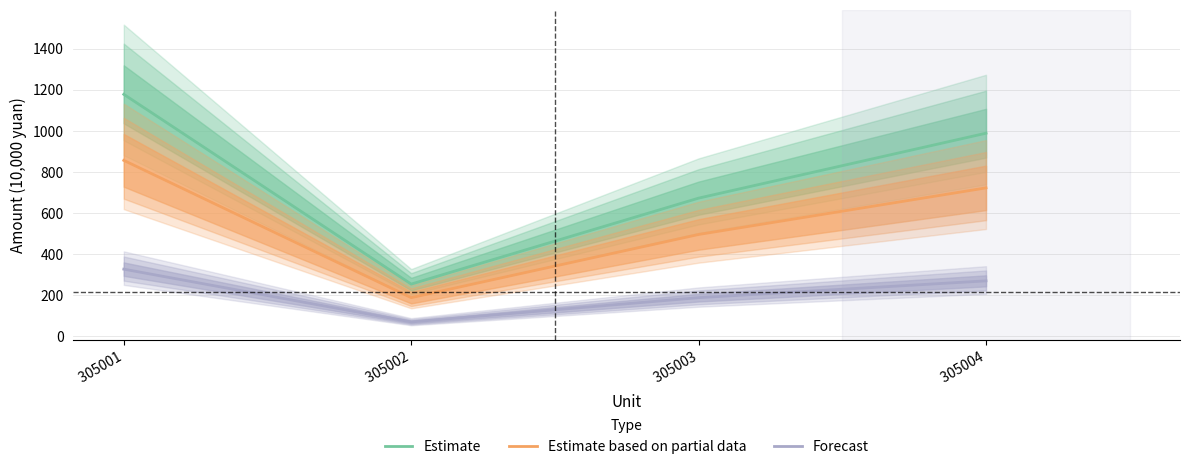

What is the average value of the Estimate based on partial data series?

564.9